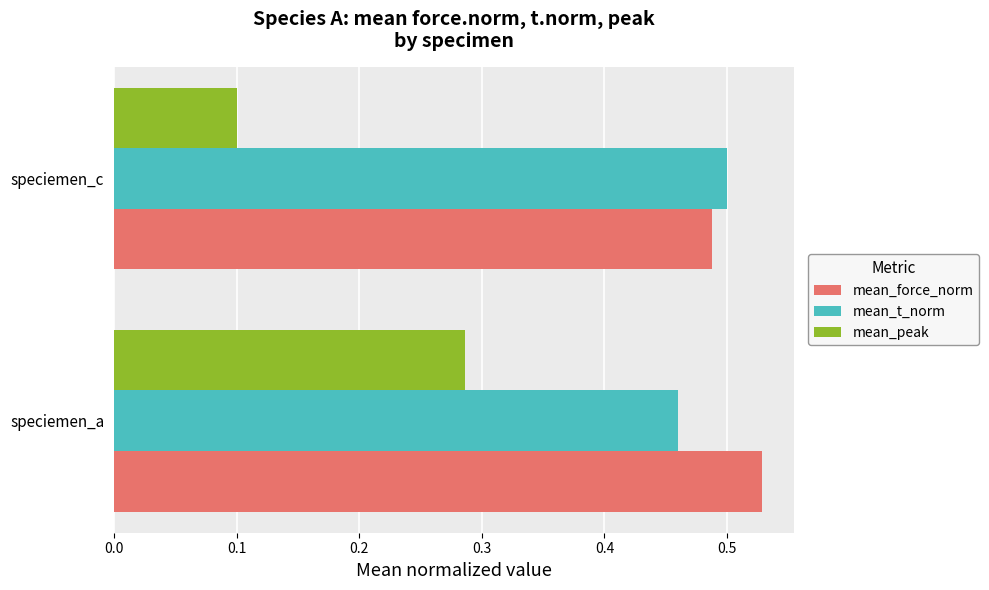

The mean_t_norm series shows 0.5 at speciemen_a. True or false?

True